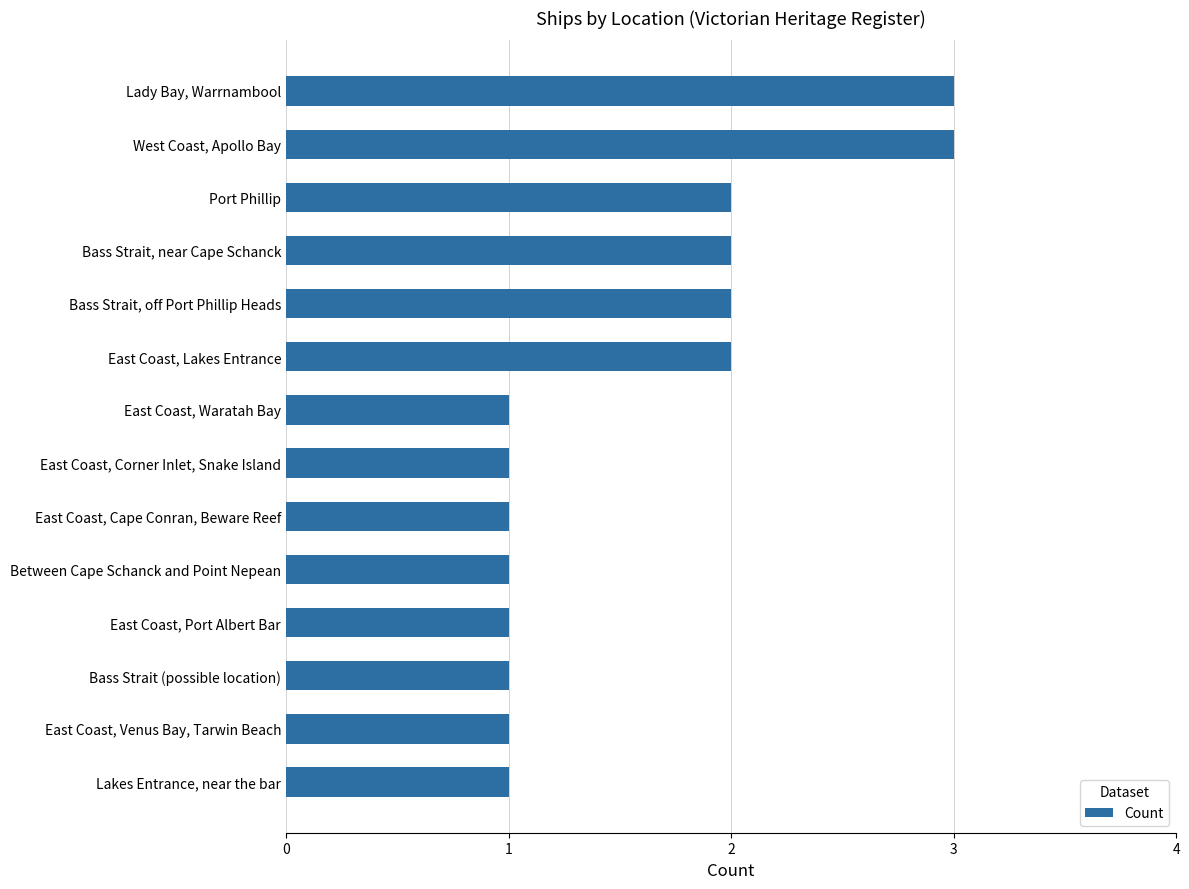

What is the greatest value displayed?

3